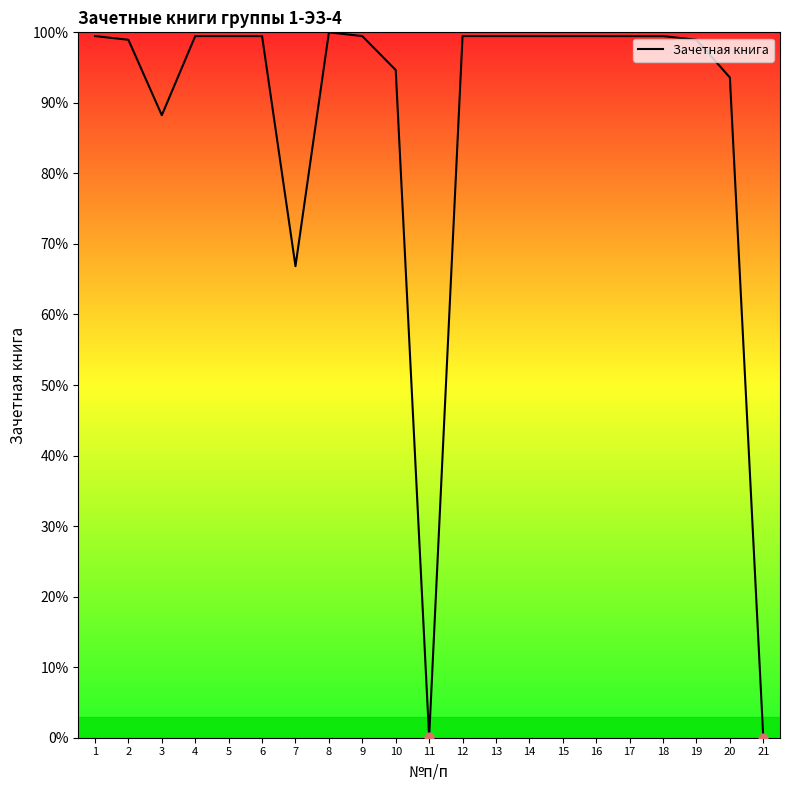

What is the change in value from 12 to 21?

-99.5